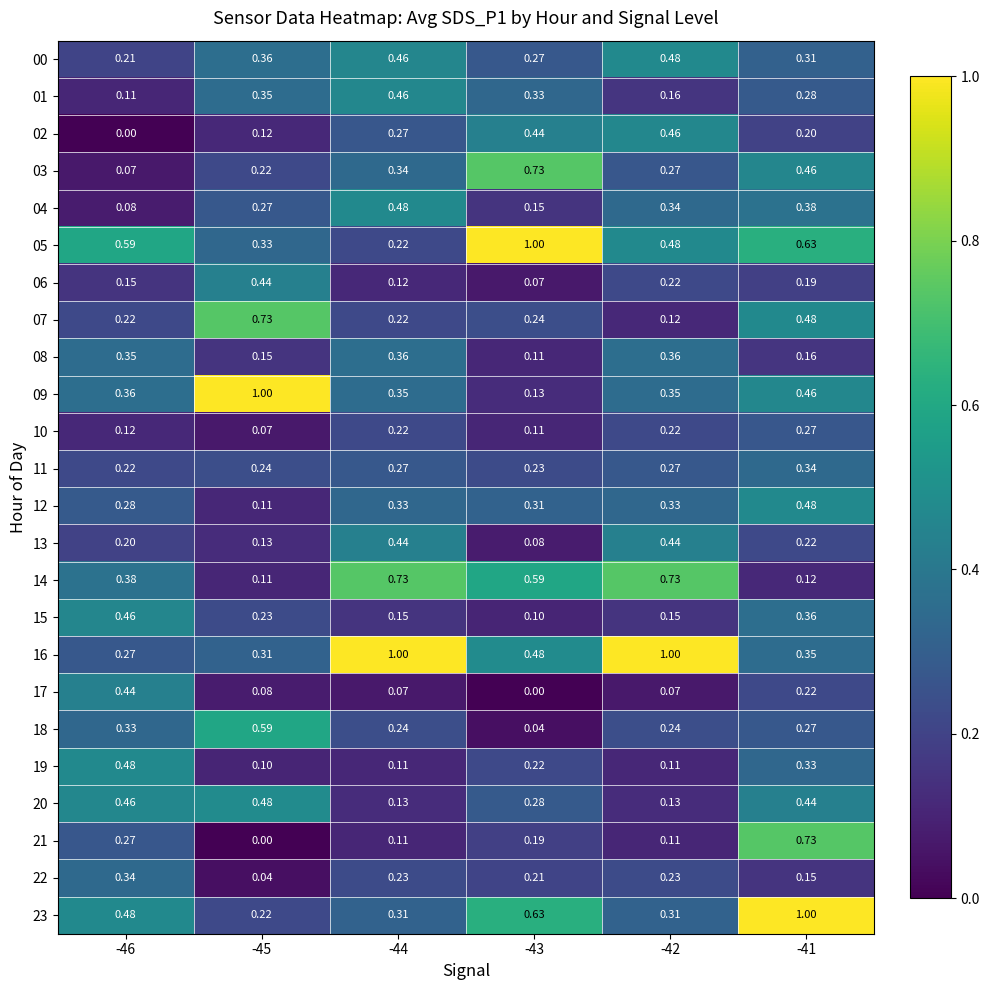

Is the value of 17 at -43 greater than the value of 00 at -44?

No